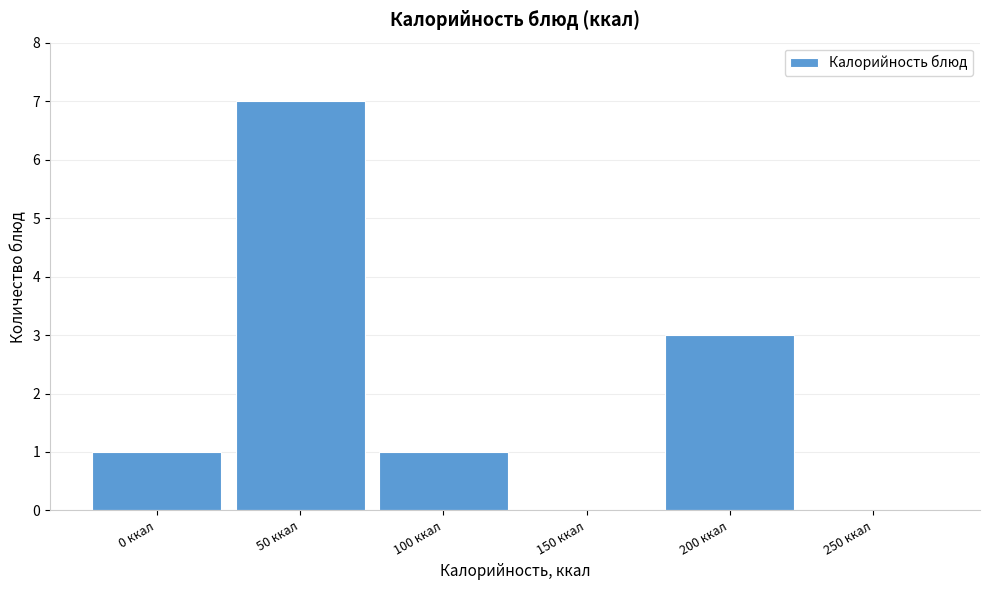

Reading left to right, what are all the values shown in this chart?

0 ккал=1	50 ккал=7	100 ккал=1	150 ккал=0	200 ккал=3	250 ккал=0